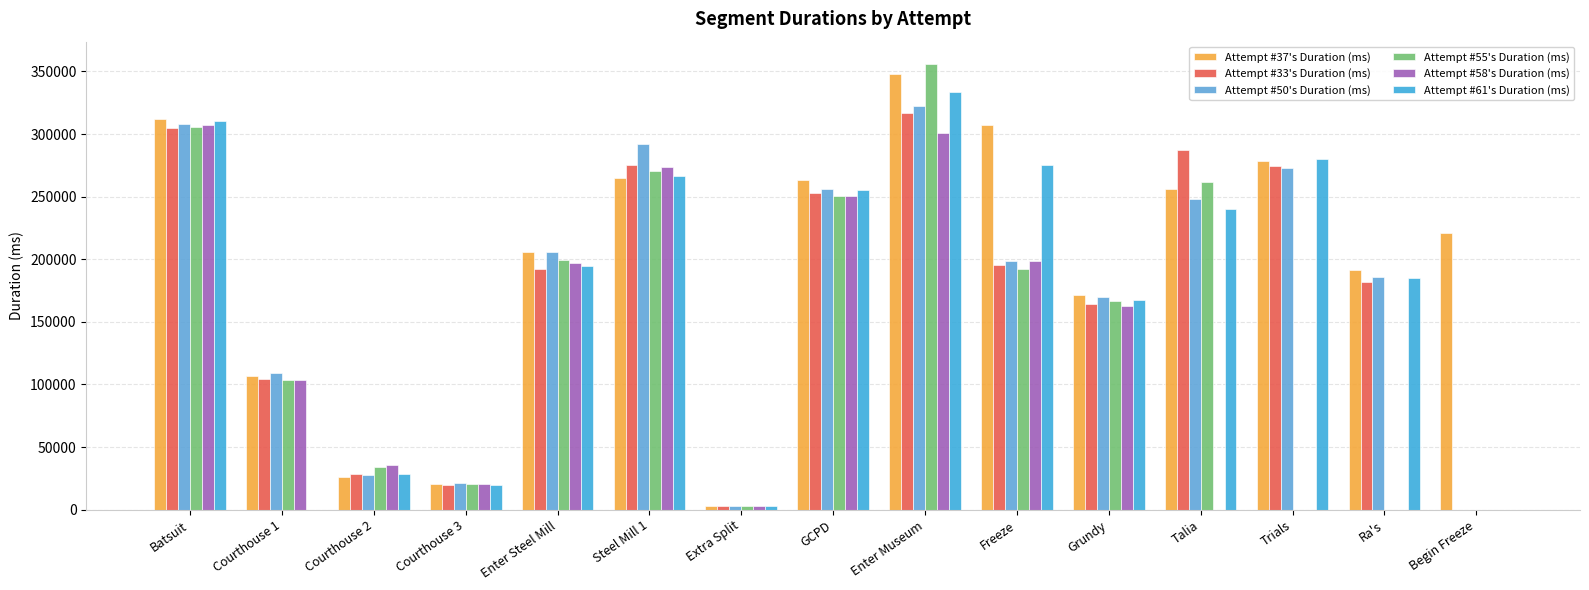

Which category has the lowest value in the Attempt #55's Duration (ms) series?

Trials